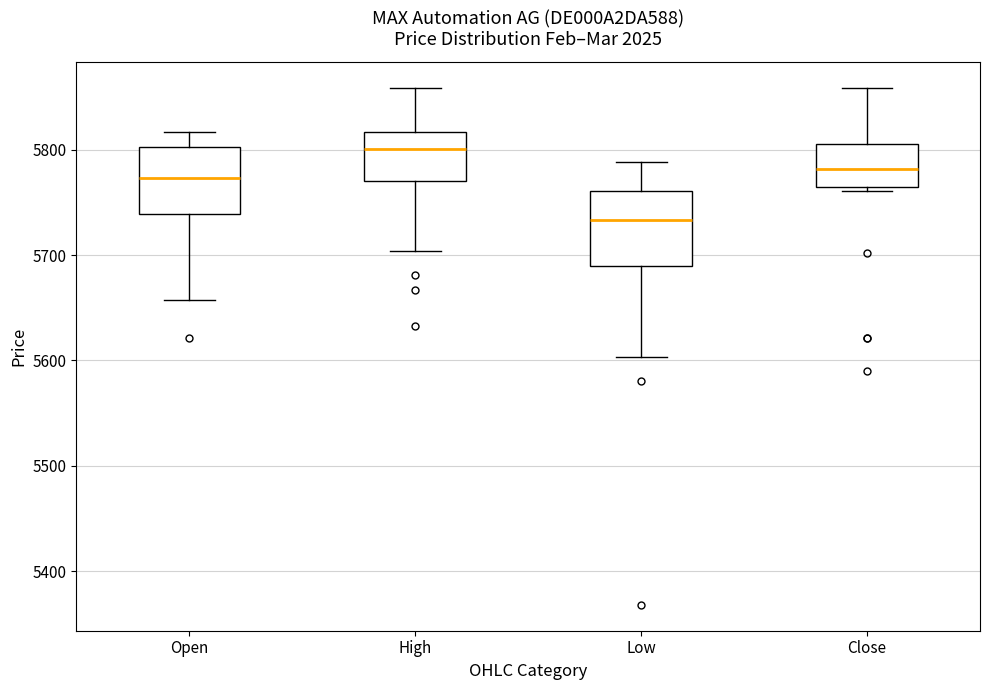

Reading left to right, transcribe this box plot: for each box, give where its median line is, the range the box spans, and where its two whiskers end, as read against the y-axis. The values are not printed on the chart, so give them approximately, as read against the axis.

Open: median 5770, box 5740 to 5800, whiskers 5660 to 5820
High: median 5800, box 5770 to 5820, whiskers 5700 to 5860
Low: median 5730, box 5690 to 5760, whiskers 5600 to 5790
Close: median 5780, box 5770 to 5810, whiskers 5760 to 5860